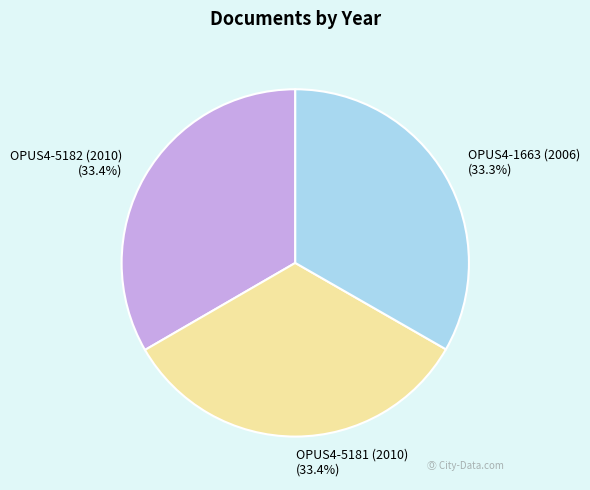

What is the ratio of the value at OPUS4-1663 (2006) to the value at OPUS4-5181 (2010)?

1.0